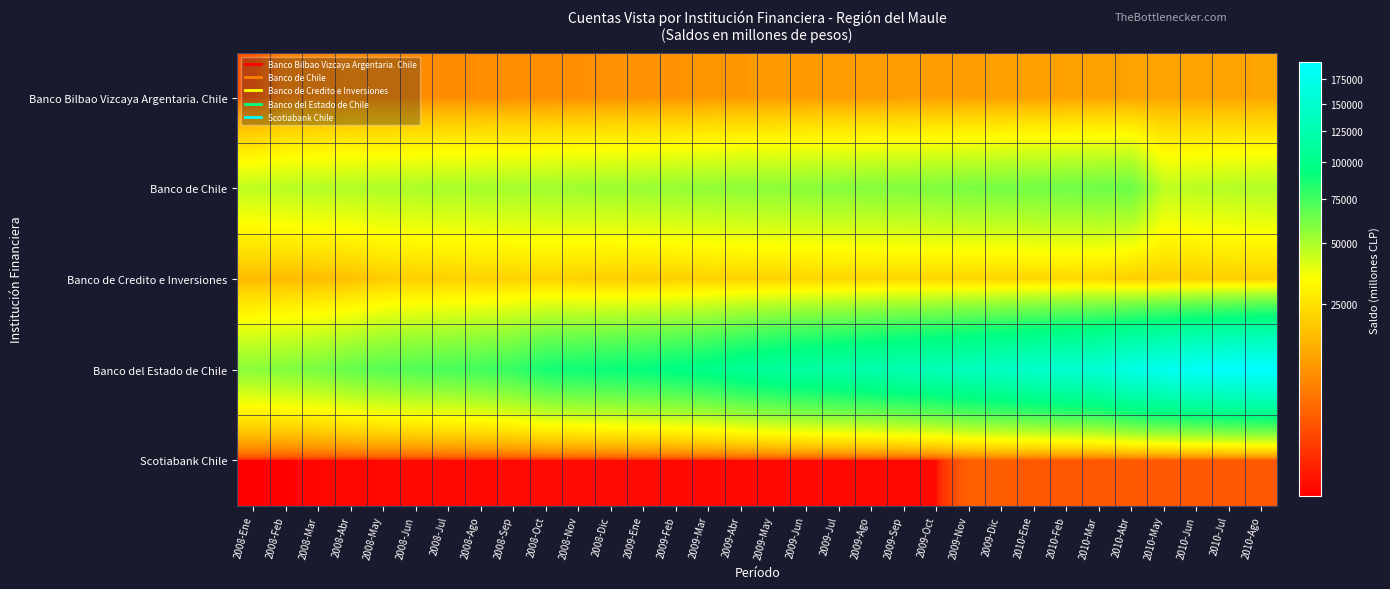

Which label corresponds to the smallest value in the chart?

2008-Ene